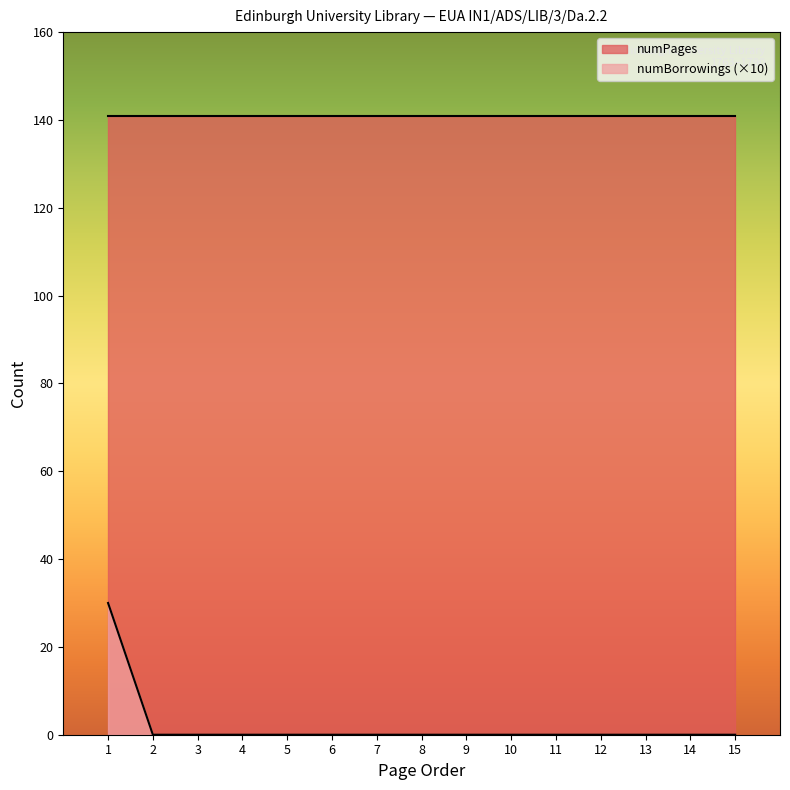

Which series has the widest spread of values?

numBorrowings (×10)